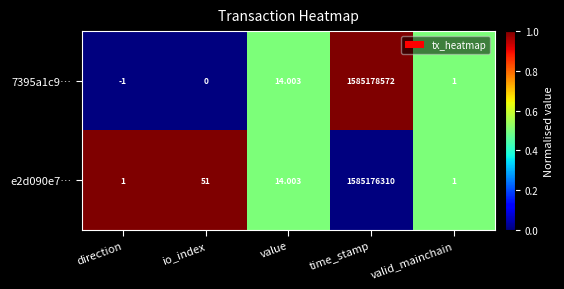

Is the value of e2d090e7… at value greater than the value of 7395a1c9… at direction?

Yes